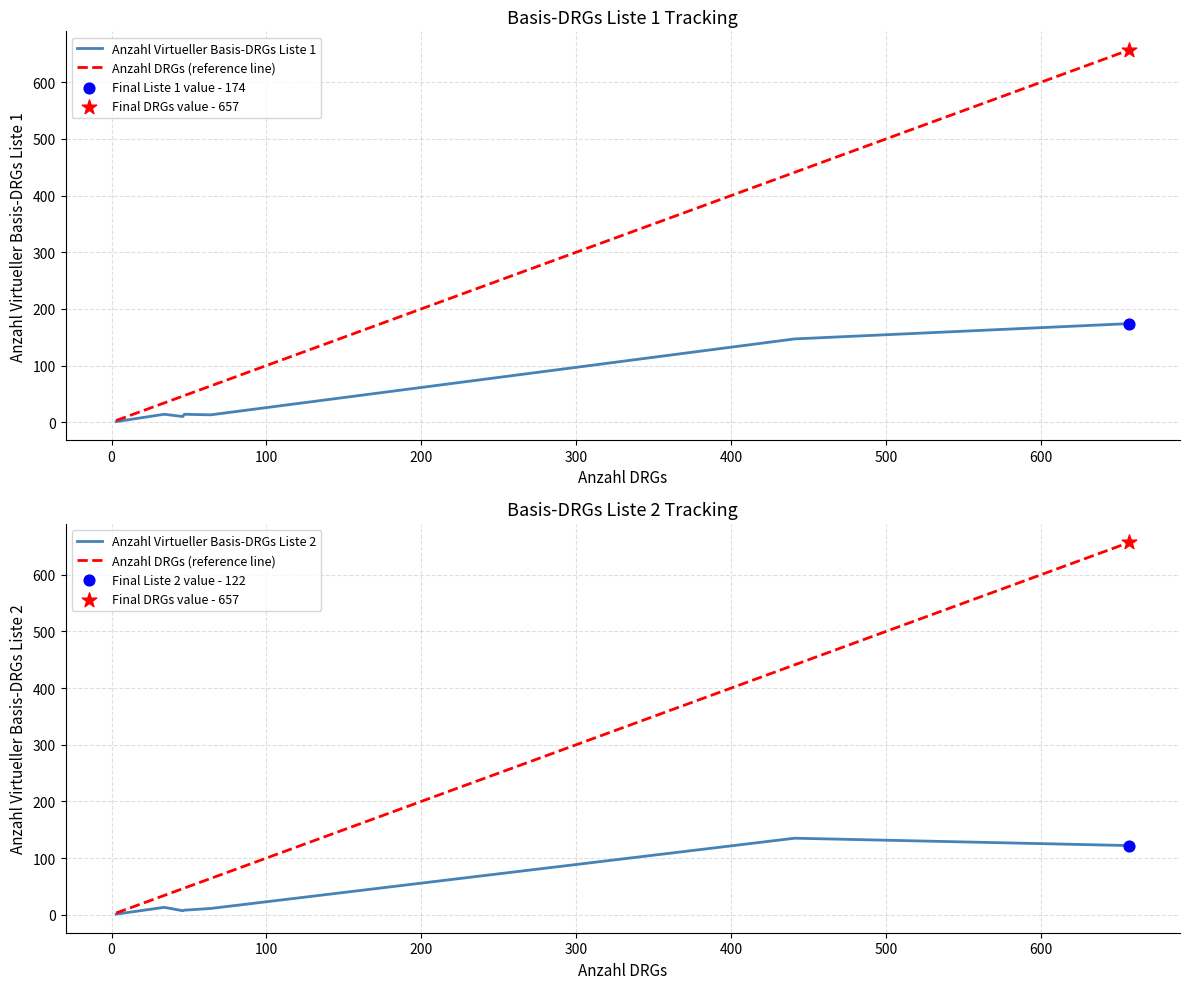

Which series contains the lowest Y value?

Anzahl Virtueller Basis-DRGs Liste 1